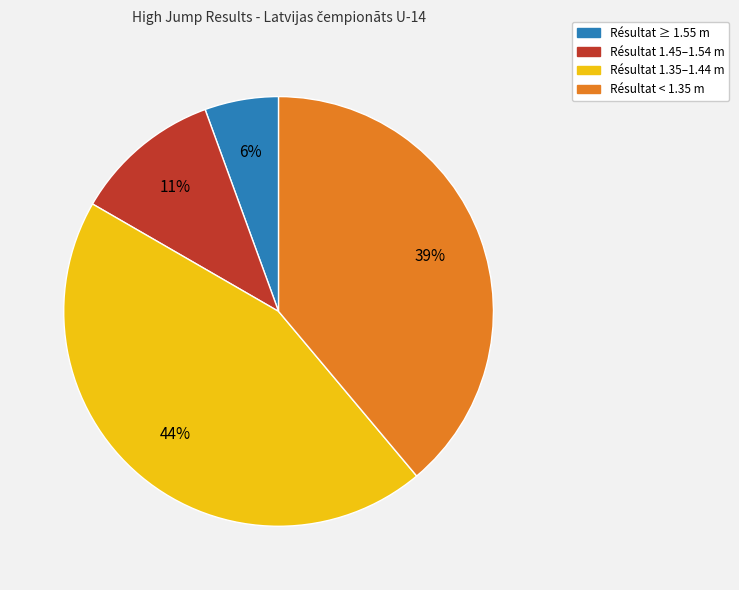

Is there a majority slice in this chart?

No